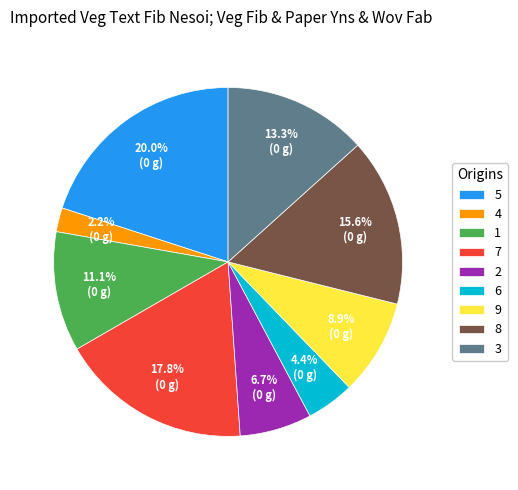

What percentage is the 6 slice, to the nearest percent?

4%